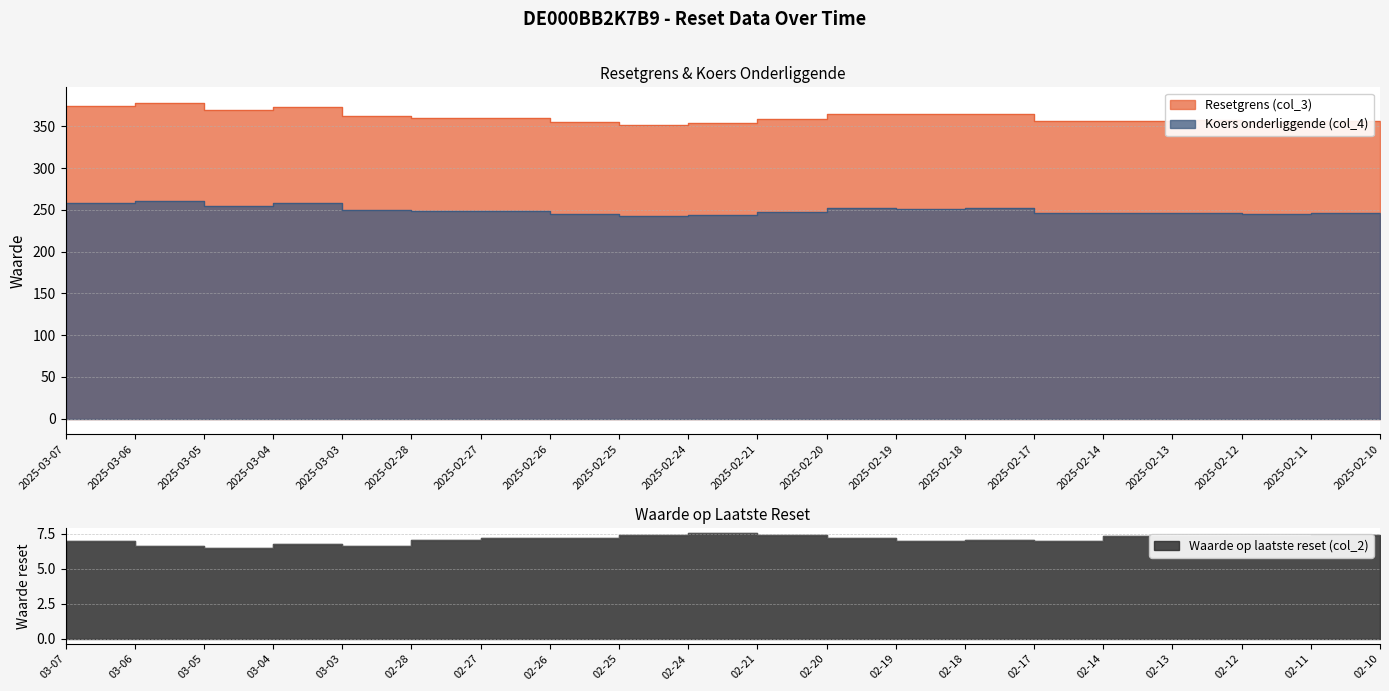

What is the highest value of the Resetgrens (col_3) series?

378.0